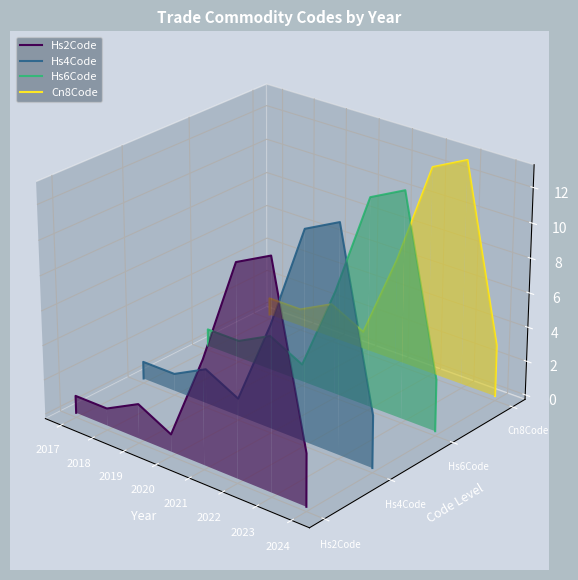

The Hs6Code series shows -0.0 at 2017. True or false?

False